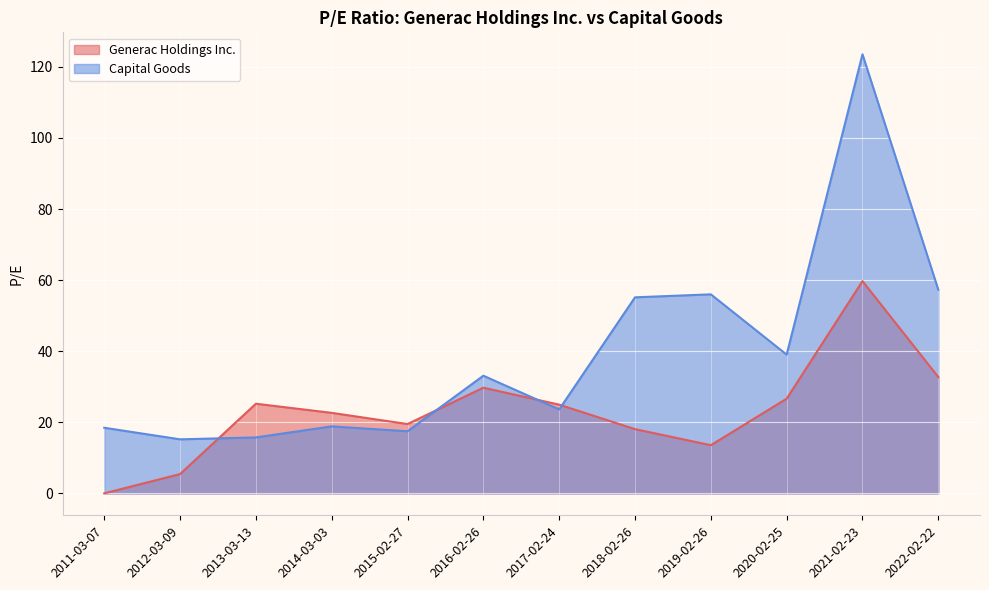

At how many categories does at least one series exceed 85?

1